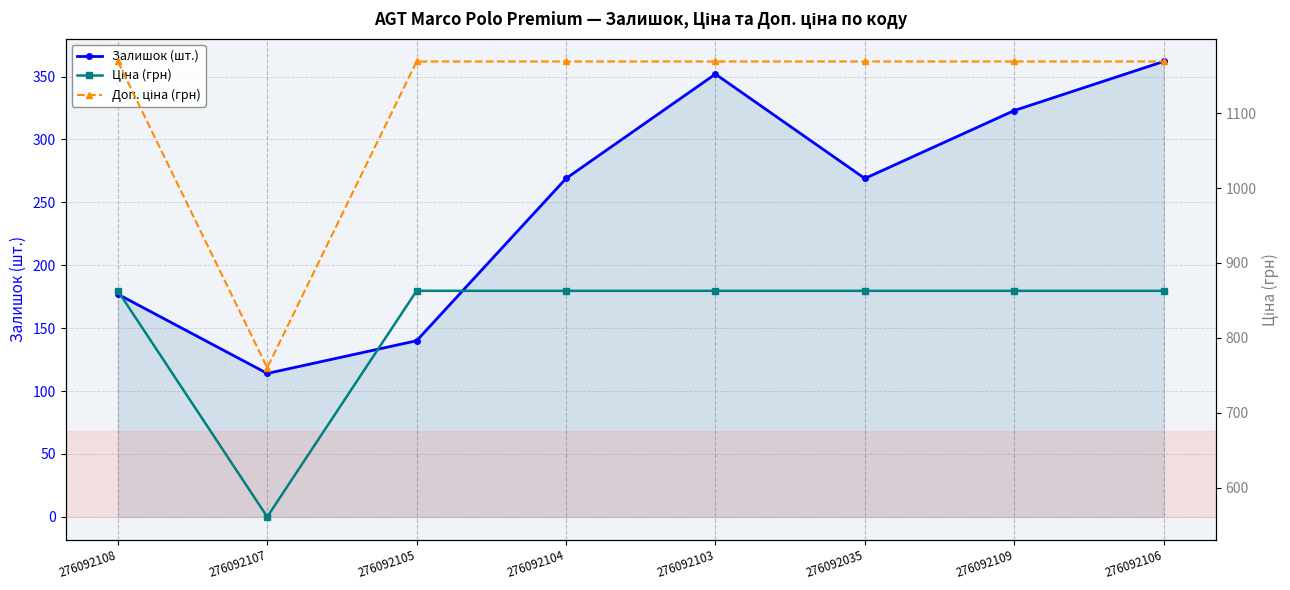

What is the difference between the highest and lowest values at 276092108?

992.2